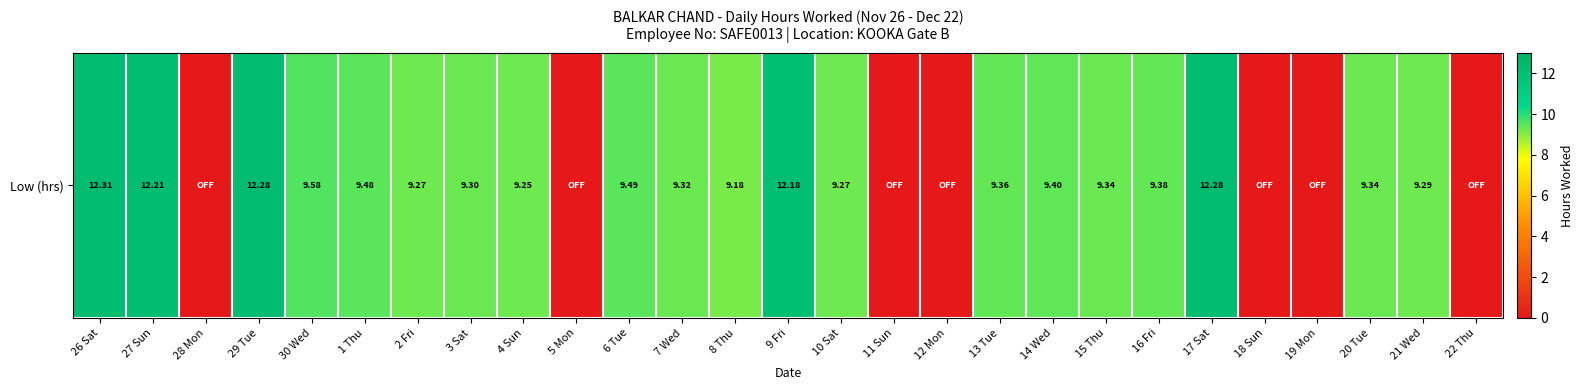

List the labels in order of value, smallest first.

28 Mon, 5 Mon, 11 Sun, 12 Mon, 18 Sun, 19 Mon, 22 Thu, 8 Thu, 4 Sun, 2 Fri, 10 Sat, 21 Wed, 3 Sat, 7 Wed, 15 Thu, 20 Tue, 13 Tue, 16 Fri, 14 Wed, 1 Thu, 6 Tue, 30 Wed, 9 Fri, 27 Sun, 29 Tue, 17 Sat, 26 Sat